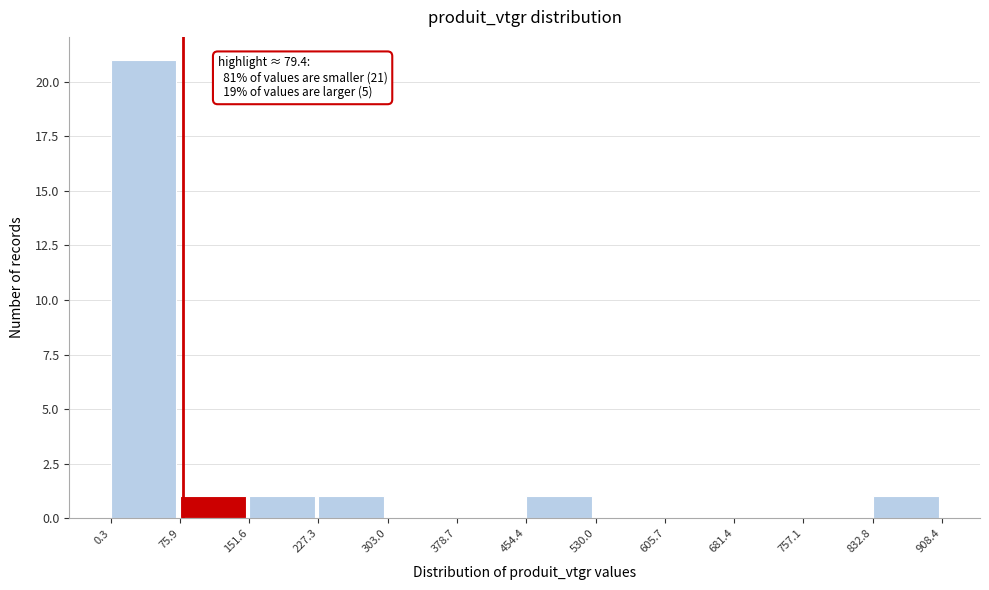

Which range on the x-axis has the tallest bar?

0.3 to 75.9